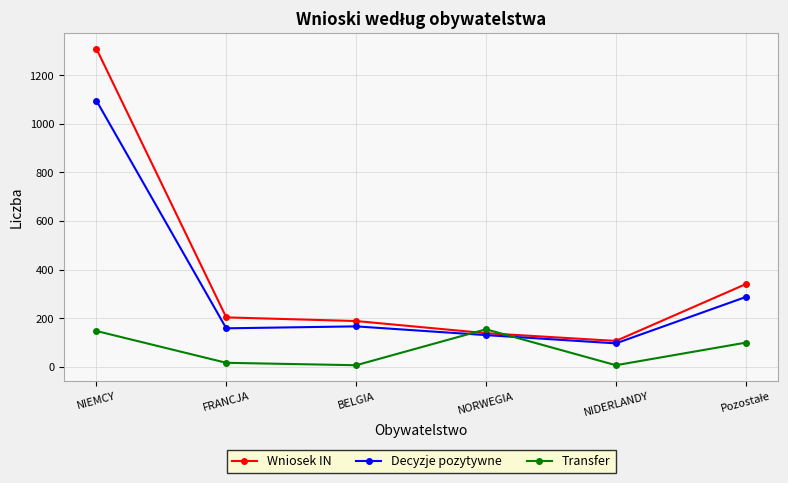

What is the sum of all Transfer values?

428